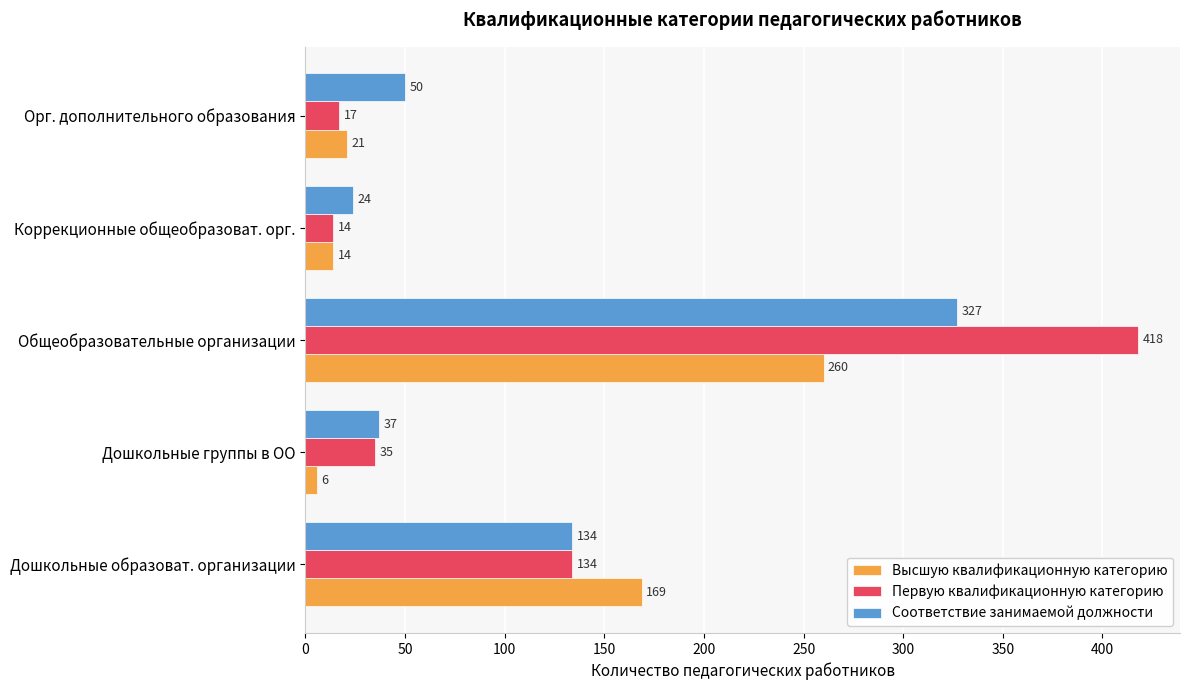

At how many categories does at least one series exceed 93?

2